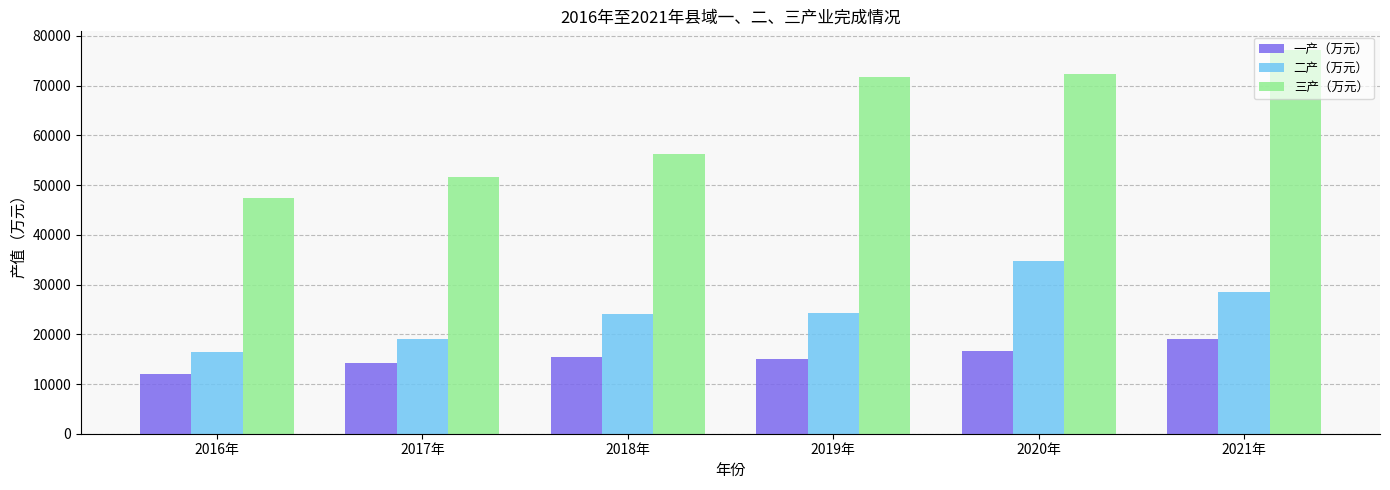

The 二产（万元） series shows 34144.7 at 2018年. True or false?

False